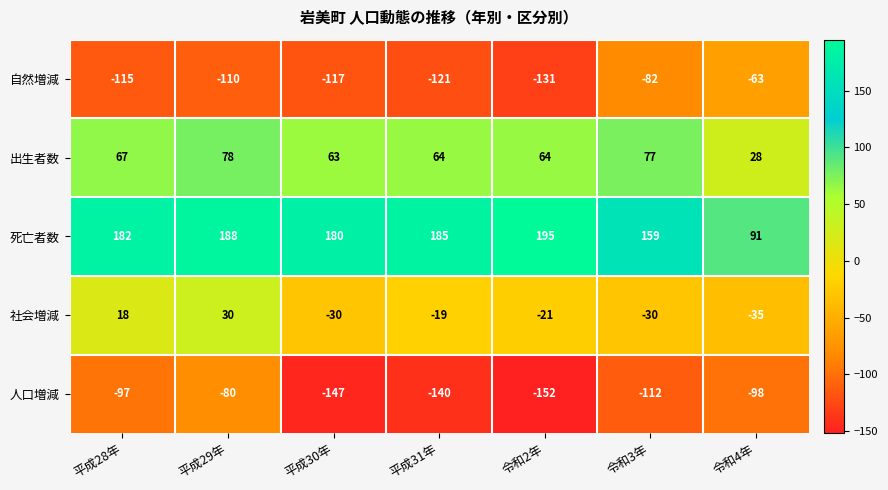

List the labels in order of 人口増減 value, smallest first.

令和2年, 平成30年, 平成31年, 令和3年, 令和4年, 平成28年, 平成29年